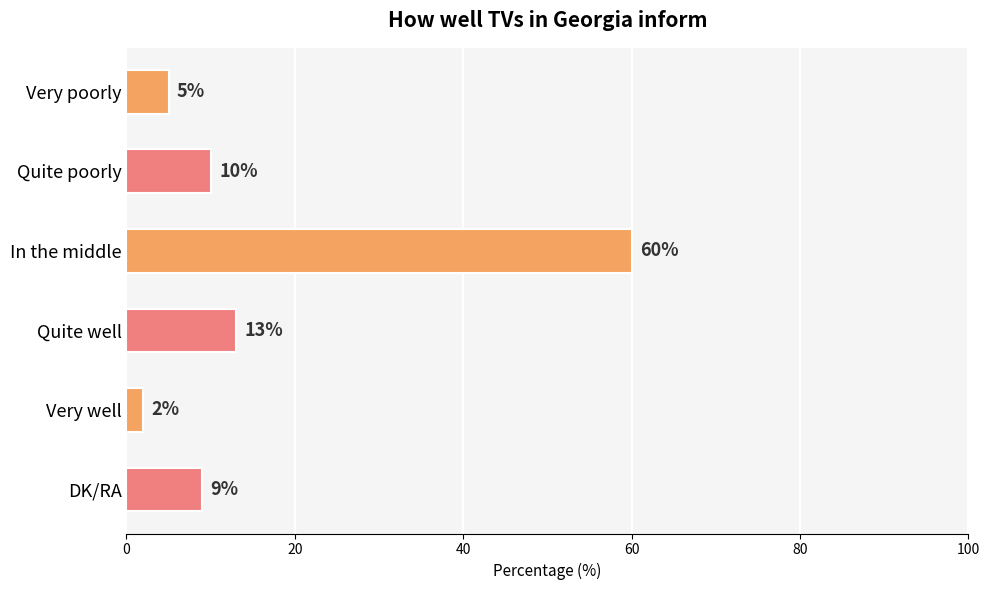

What is the approximate value at Very poorly?

5